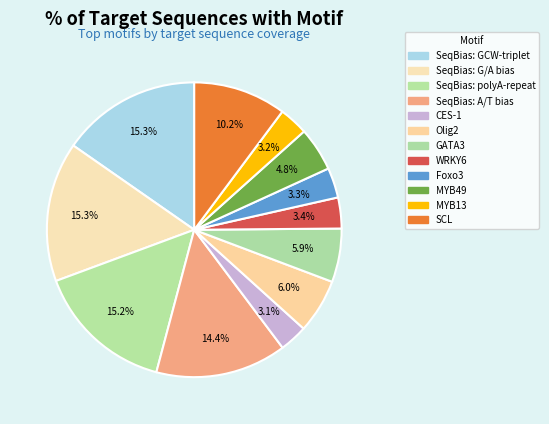

Which category has the smallest portion of the pie?

CES-1